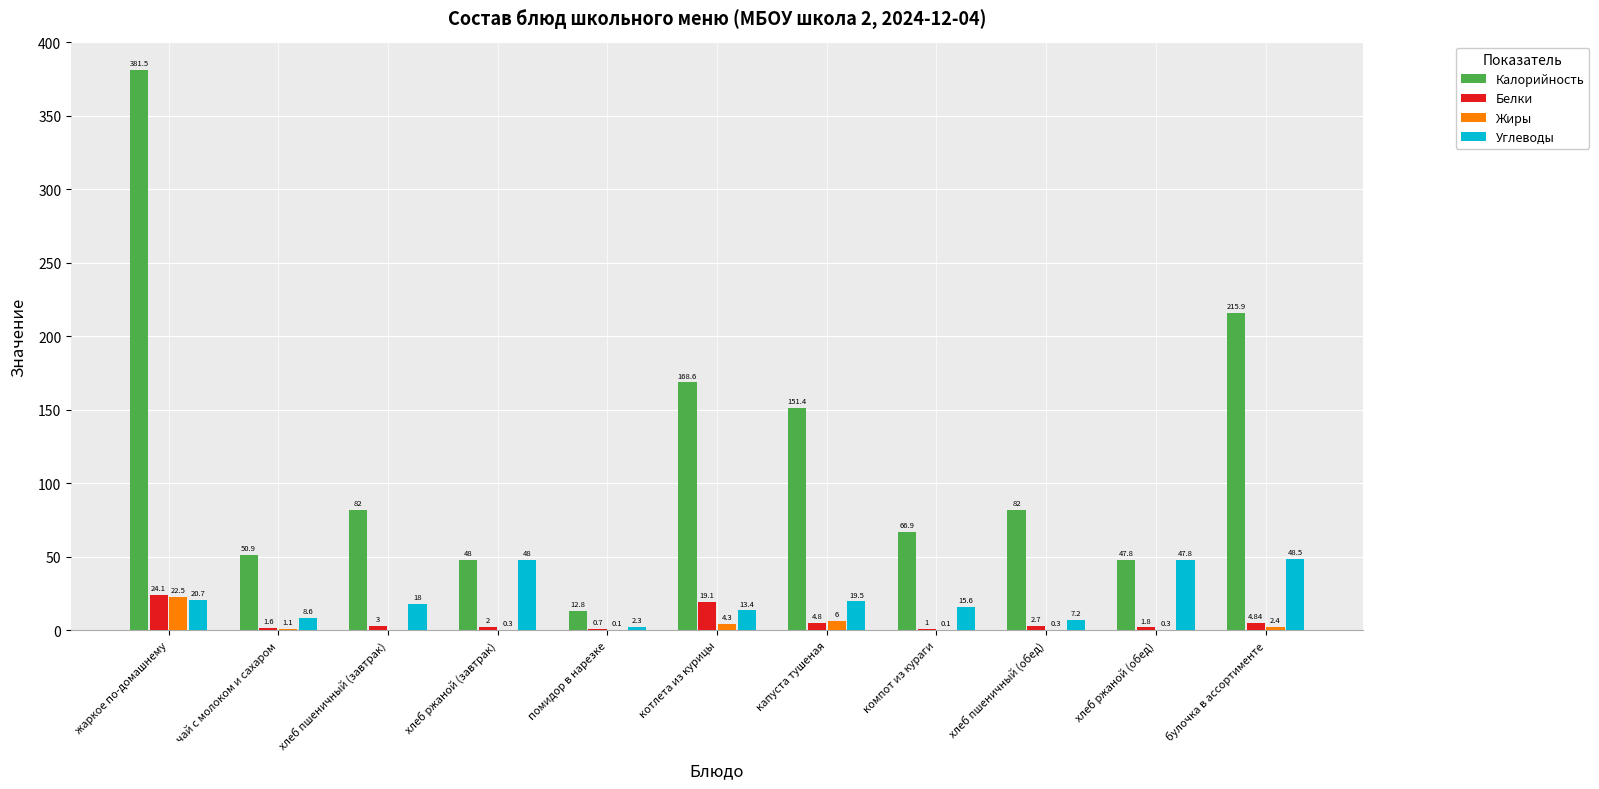

At which label does Белки reach its peak?

жаркое по-домашнему